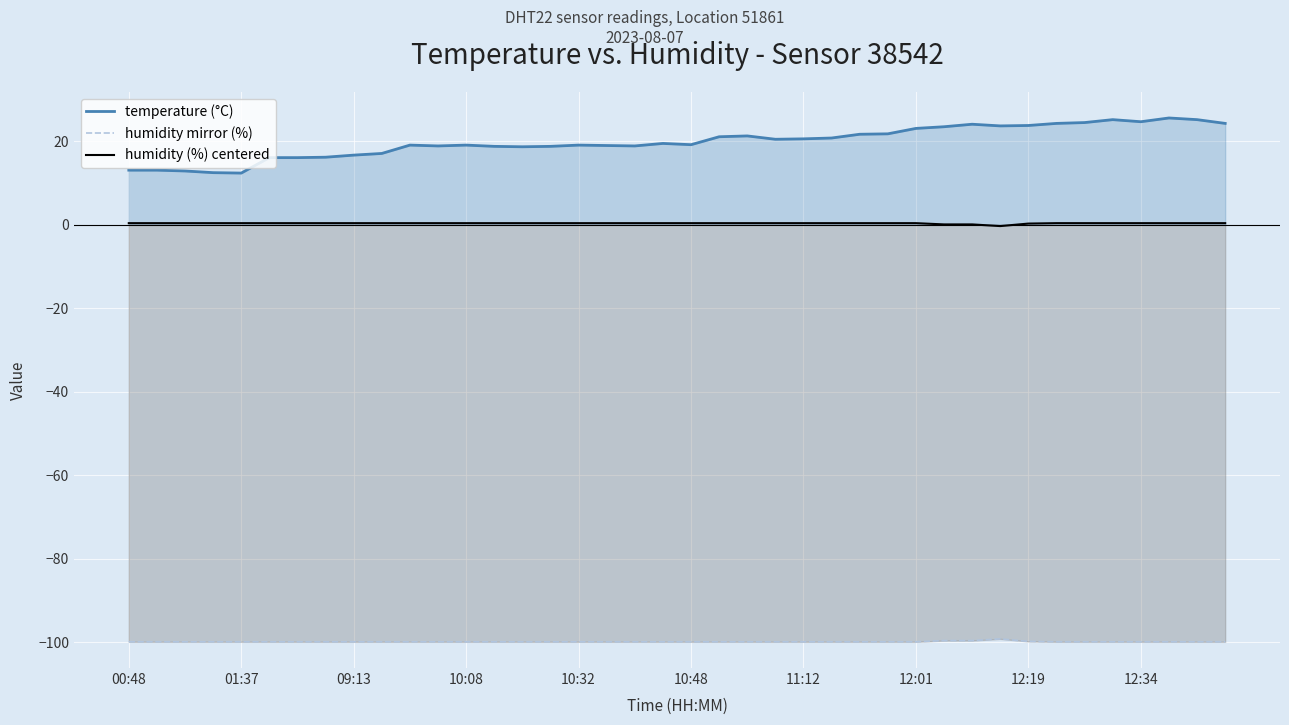

True or false: humidity mirror (%) has more than 1 interior local peaks.

False